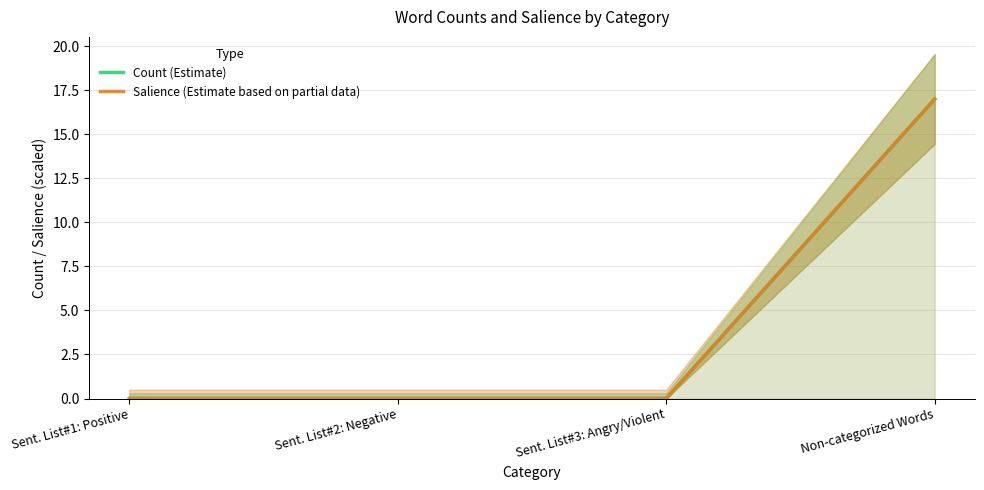

How many values in the Salience (Estimate based on partial data) series exceed 0?

1